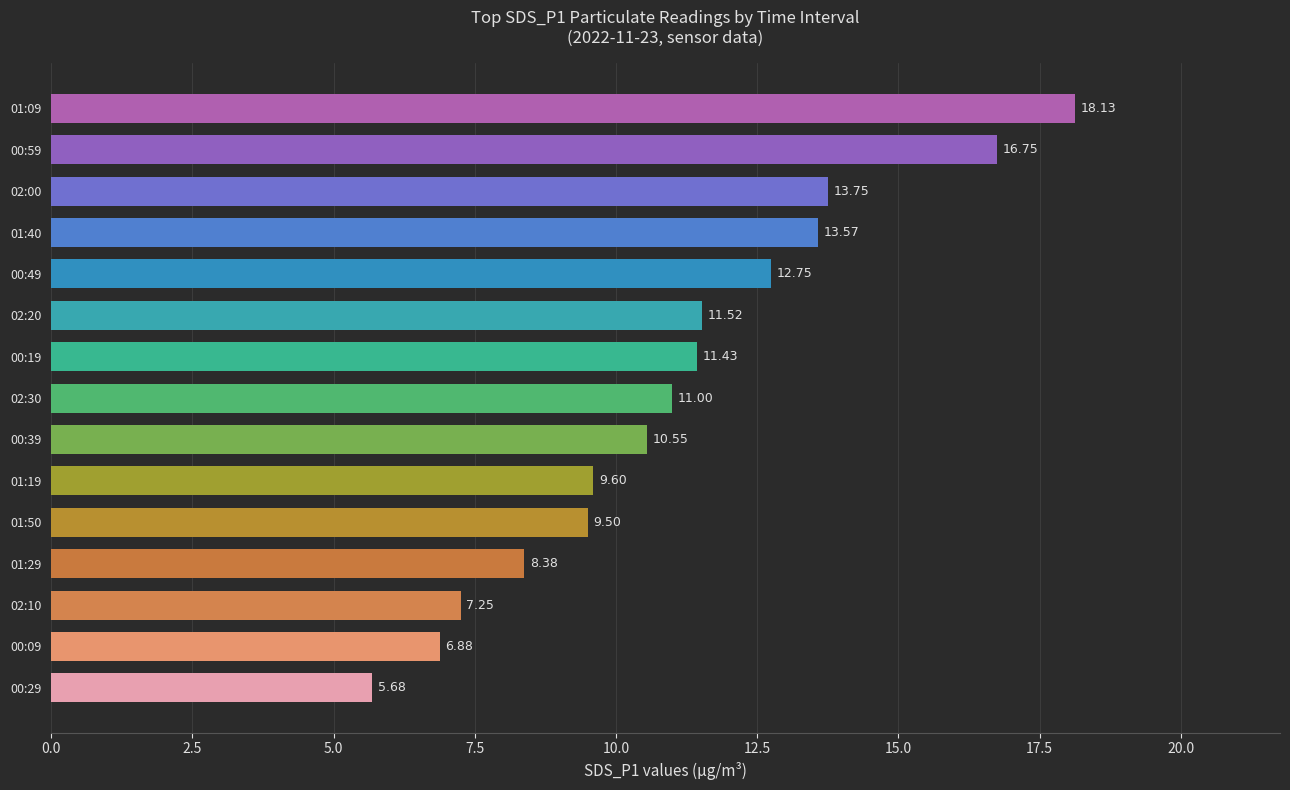

What is the sum of all values?

166.7